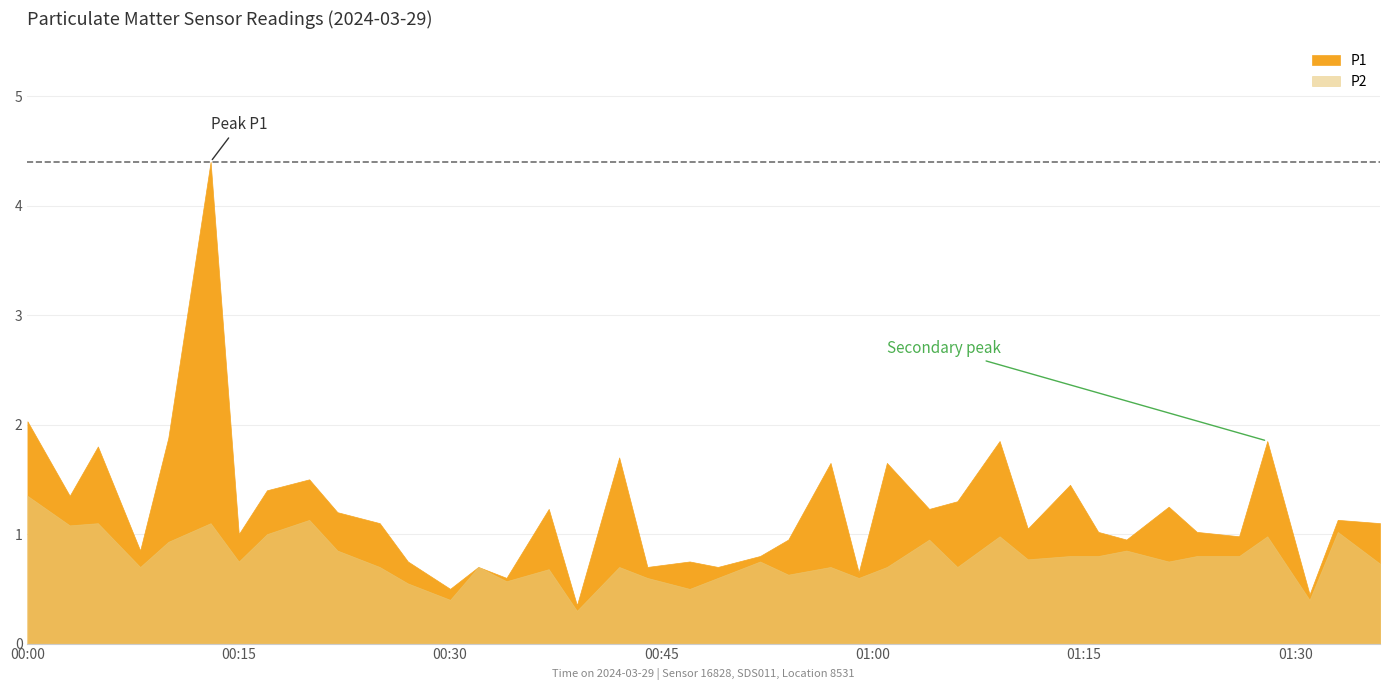

Is the value of P2 at 01:06 greater than the value of P1 at 00:59?

Yes